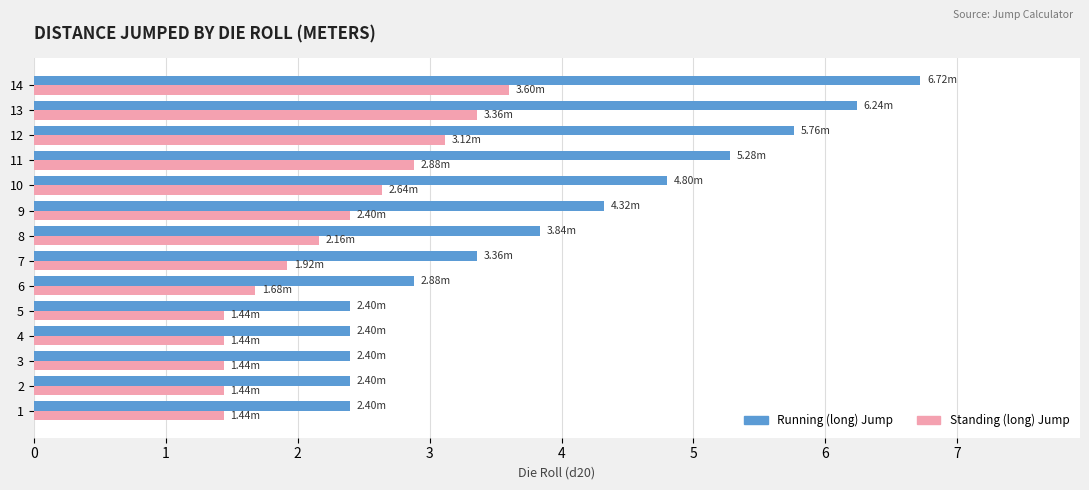

What is the difference between the second highest and second lowest values in the Running (long) Jump series?

3.8